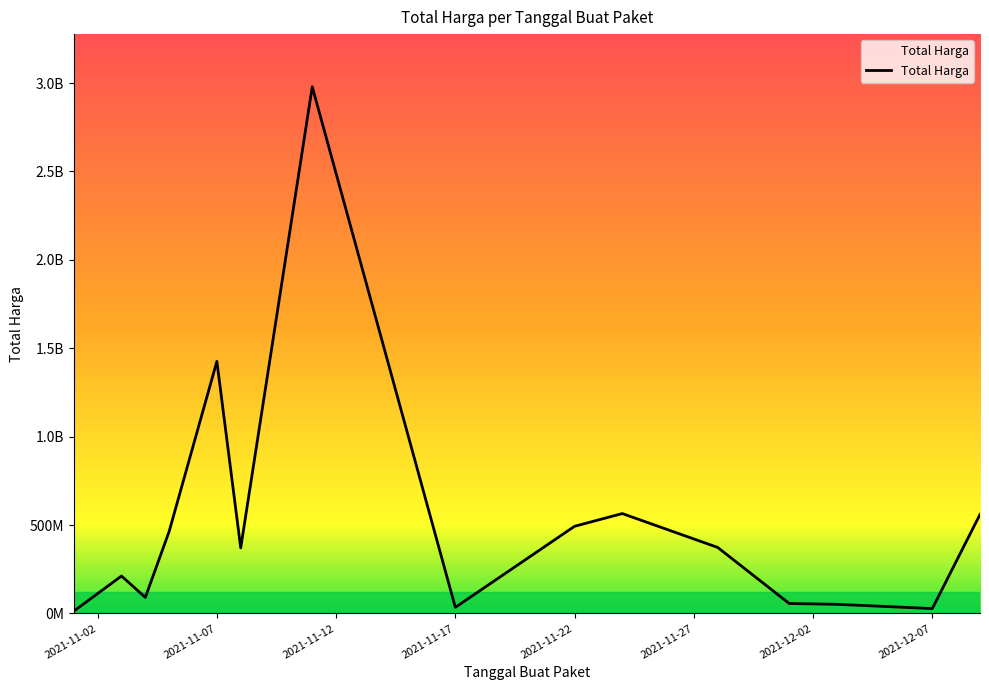

True or false: the data has more than 1 interior local peaks.

True